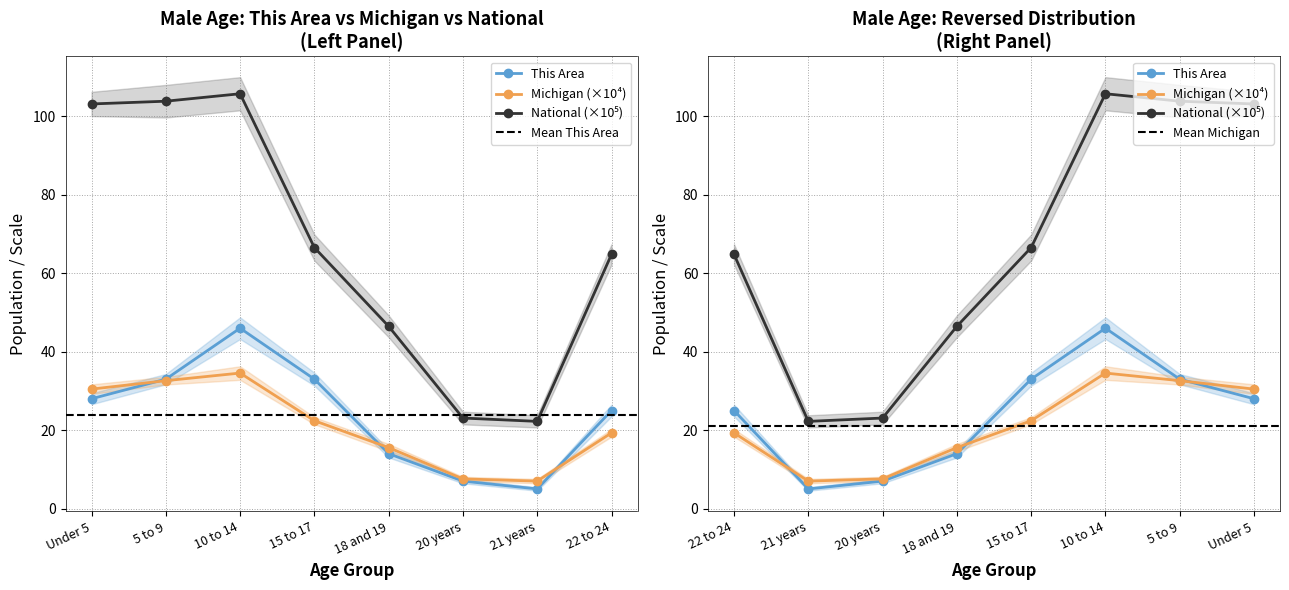

The This Area series shows 7.0 at 20 years. True or false?

True